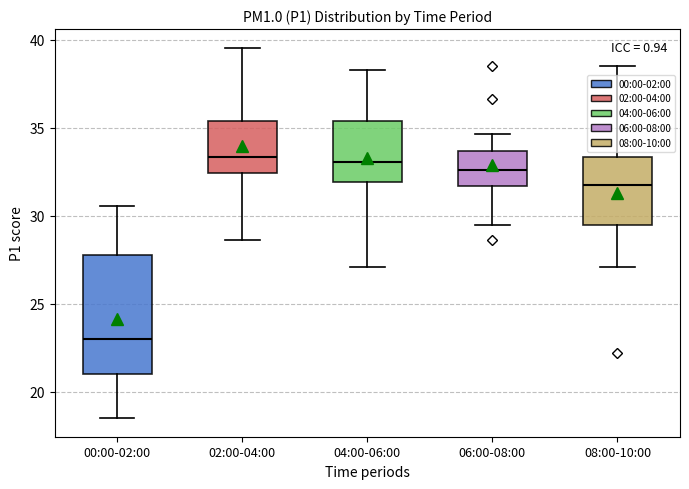

Comparing the boxes themselves (not the whiskers), which one is the tallest?

00:00-02:00